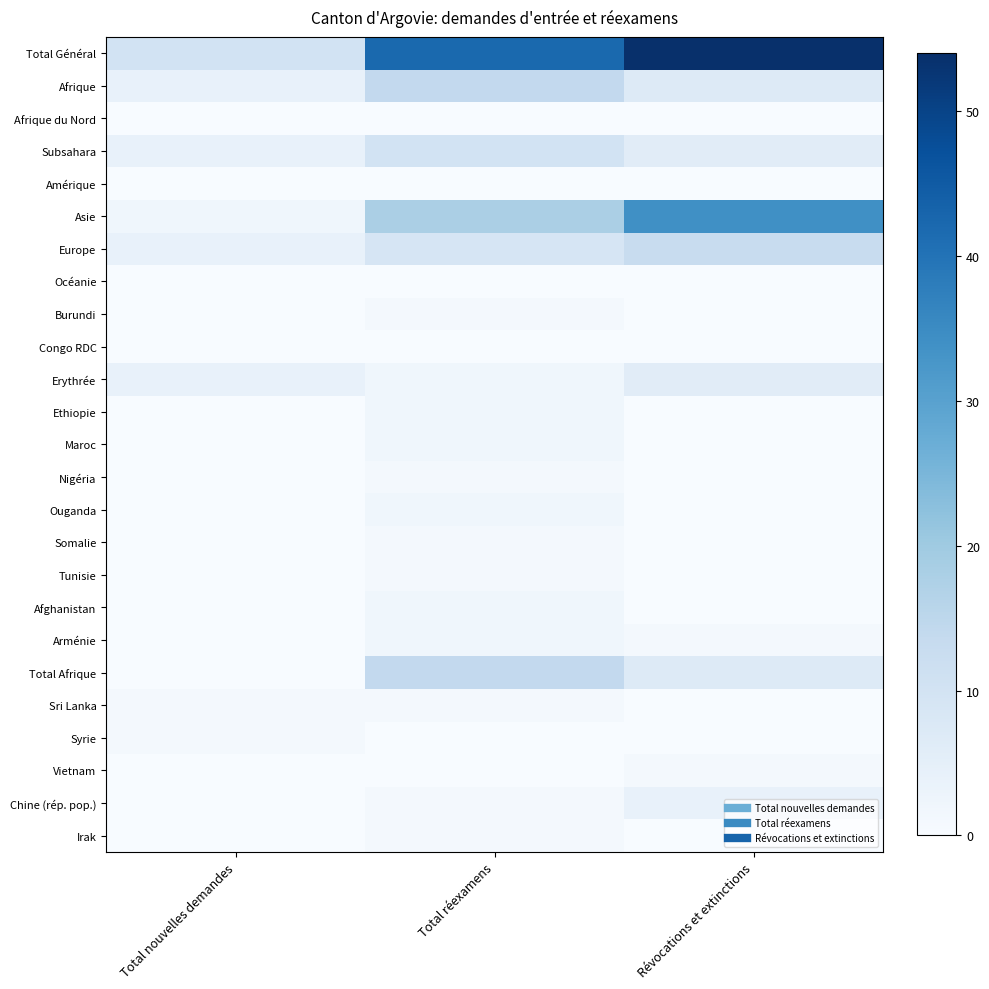

Reading left to right, transcribe all the data shown in this chart.

Total Général: Total nouvelles demandes=10	Total réexamens=42	Révocations et extinctions=54
Afrique: Total nouvelles demandes=4	Total réexamens=14	Révocations et extinctions=7
Afrique du Nord: Total nouvelles demandes=0	Total réexamens=0	Révocations et extinctions=0
Subsahara: Total nouvelles demandes=4	Total réexamens=10	Révocations et extinctions=6
Amérique: Total nouvelles demandes=0	Total réexamens=0	Révocations et extinctions=0
Asie: Total nouvelles demandes=2	Total réexamens=18	Révocations et extinctions=34
Europe: Total nouvelles demandes=4	Total réexamens=9	Révocations et extinctions=13
Océanie: Total nouvelles demandes=0	Total réexamens=0	Révocations et extinctions=0
Burundi: Total nouvelles demandes=0	Total réexamens=1	Révocations et extinctions=0
Congo RDC: Total nouvelles demandes=0	Total réexamens=0	Révocations et extinctions=0
Erythrée: Total nouvelles demandes=4	Total réexamens=2	Révocations et extinctions=6
Ethiopie: Total nouvelles demandes=0	Total réexamens=2	Révocations et extinctions=0
Maroc: Total nouvelles demandes=0	Total réexamens=2	Révocations et extinctions=0
Nigéria: Total nouvelles demandes=0	Total réexamens=1	Révocations et extinctions=0
Ouganda: Total nouvelles demandes=0	Total réexamens=2	Révocations et extinctions=0
Somalie: Total nouvelles demandes=0	Total réexamens=1	Révocations et extinctions=0
Tunisie: Total nouvelles demandes=0	Total réexamens=1	Révocations et extinctions=0
Afghanistan: Total nouvelles demandes=0	Total réexamens=2	Révocations et extinctions=0
Arménie: Total nouvelles demandes=0	Total réexamens=2	Révocations et extinctions=1
Total Afrique: Total nouvelles demandes=0	Total réexamens=14	Révocations et extinctions=7
Sri Lanka: Total nouvelles demandes=1	Total réexamens=1	Révocations et extinctions=0
Syrie: Total nouvelles demandes=1	Total réexamens=0	Révocations et extinctions=0
Vietnam: Total nouvelles demandes=0	Total réexamens=0	Révocations et extinctions=1
Chine (rép. pop.): Total nouvelles demandes=0	Total réexamens=1	Révocations et extinctions=4
Irak: Total nouvelles demandes=0	Total réexamens=1	Révocations et extinctions=0